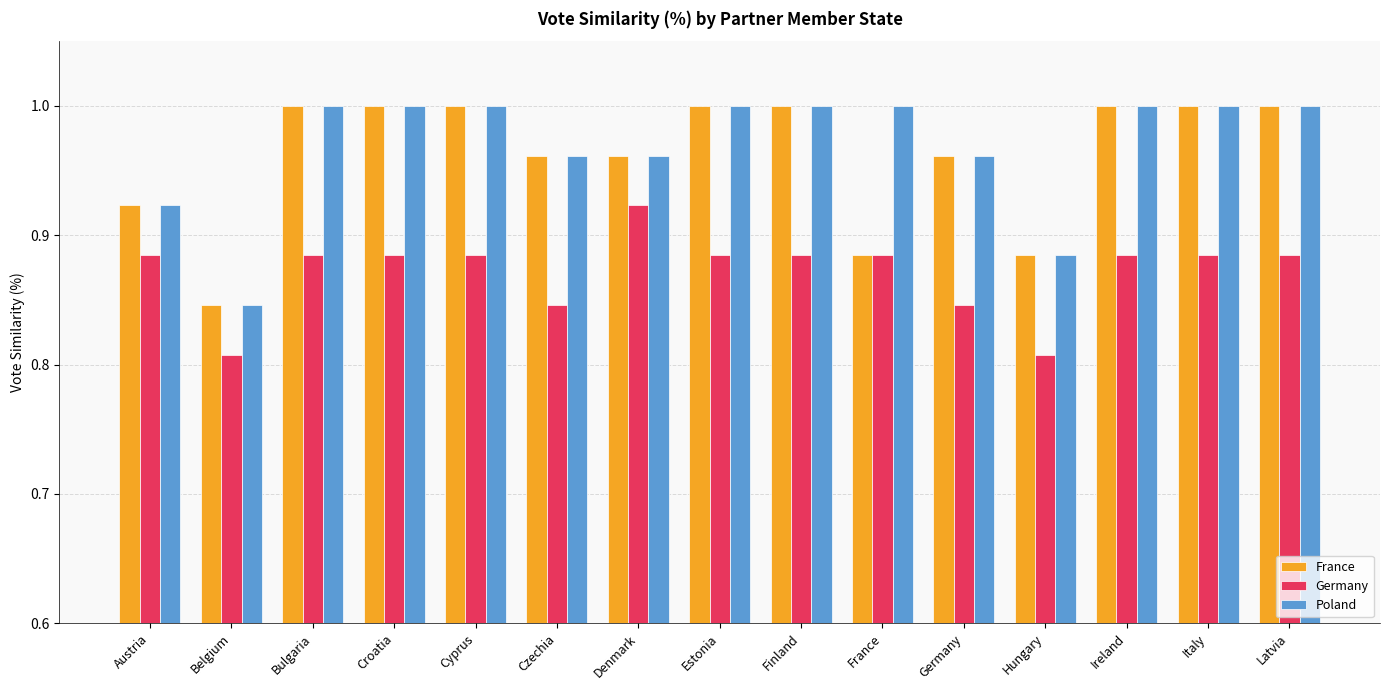

What is the sum of all Poland values?

14.5